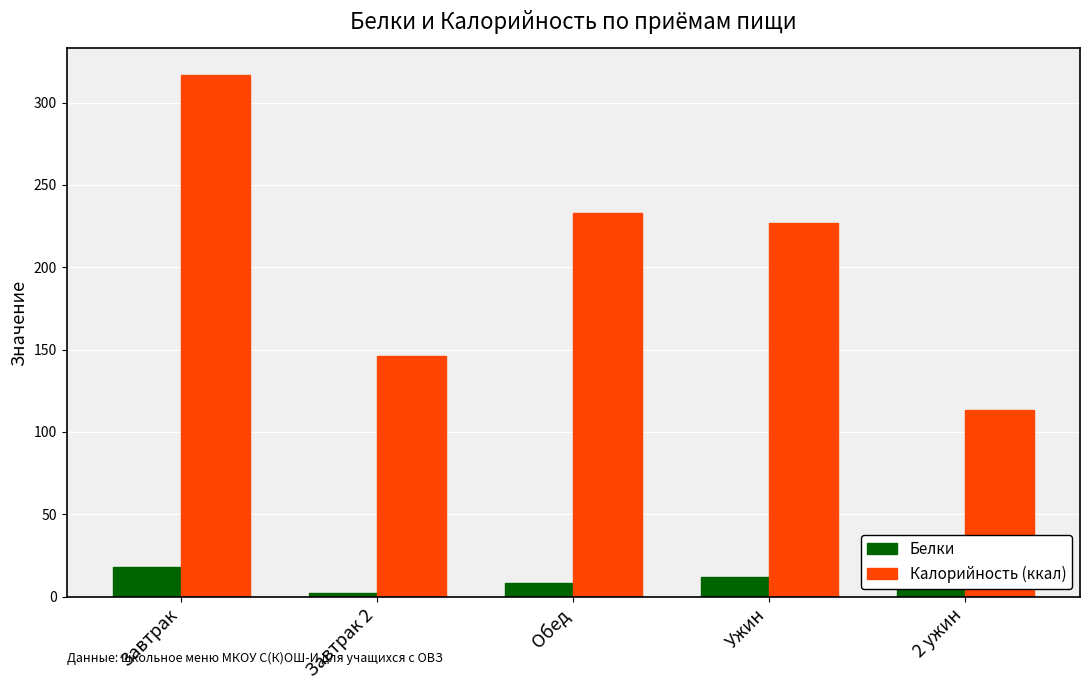

The value of Калорийность (ккал) at Ужин is 227. True or false?

True